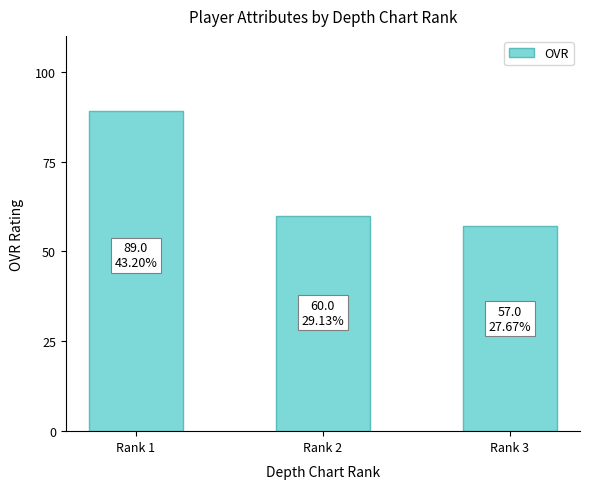

Reading left to right, list all the values displayed in this chart.

89	60	57